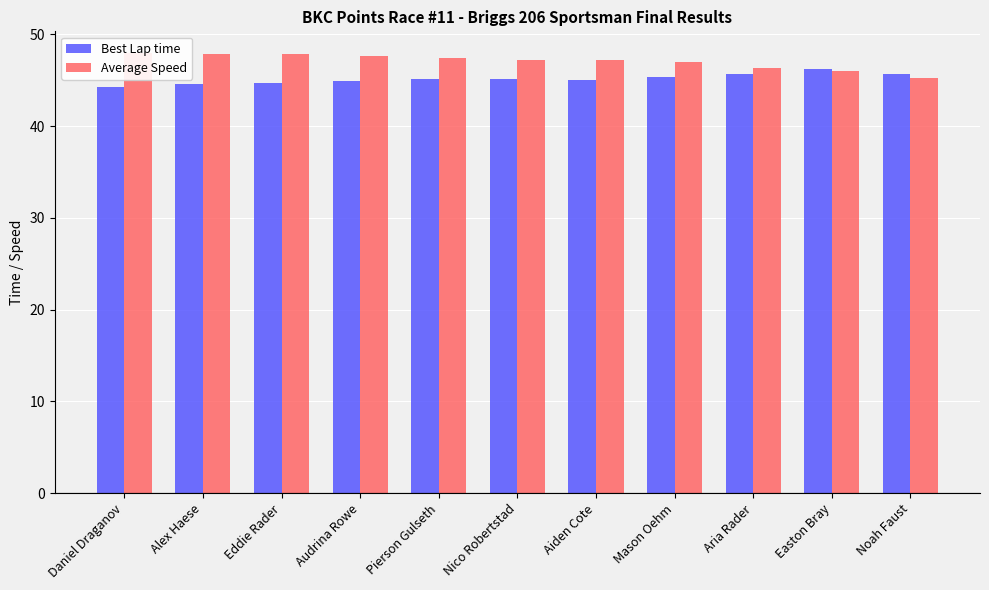

What is the maximum value for Average Speed?

47.9